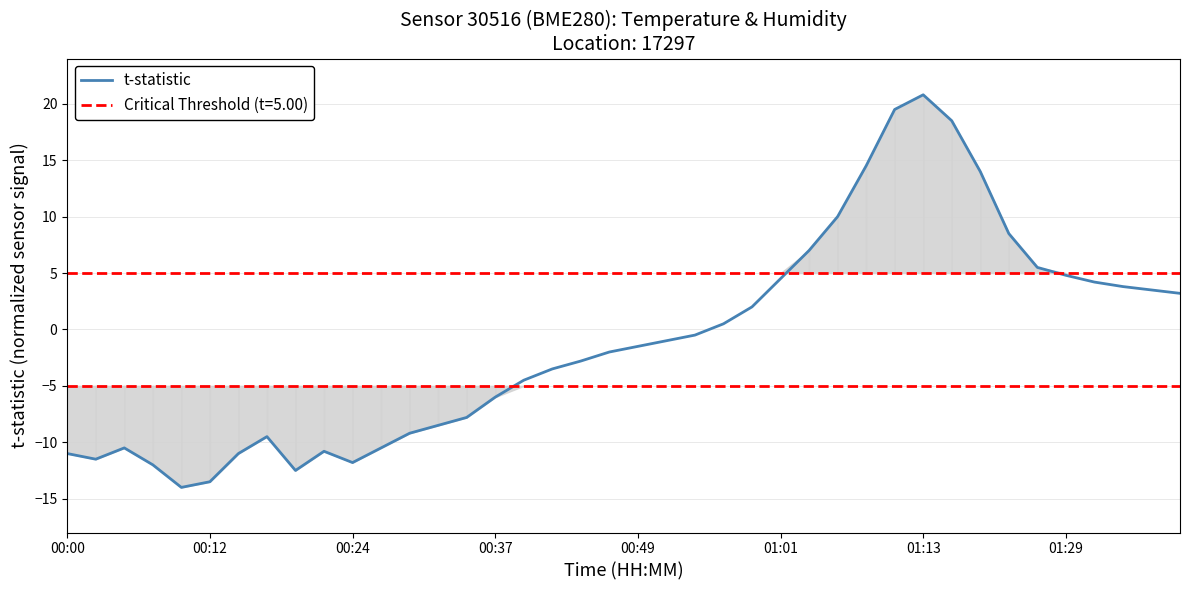

How many values are below zero?

23